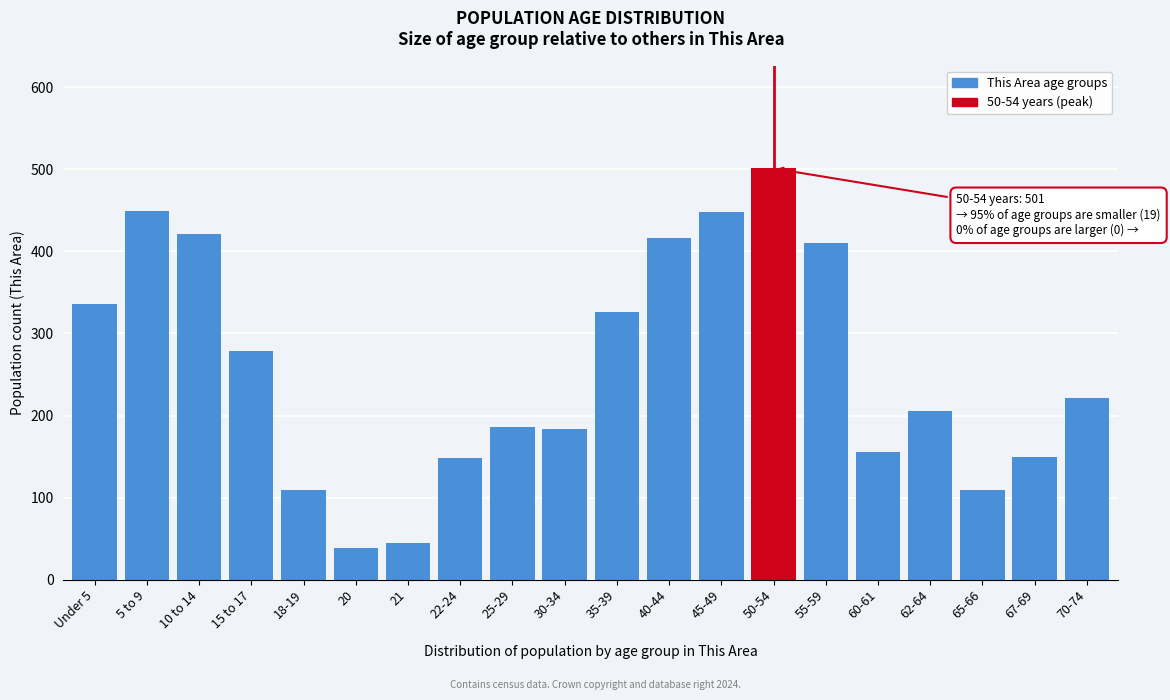

Which has a higher value, 30-34 or Under 5?

Under 5